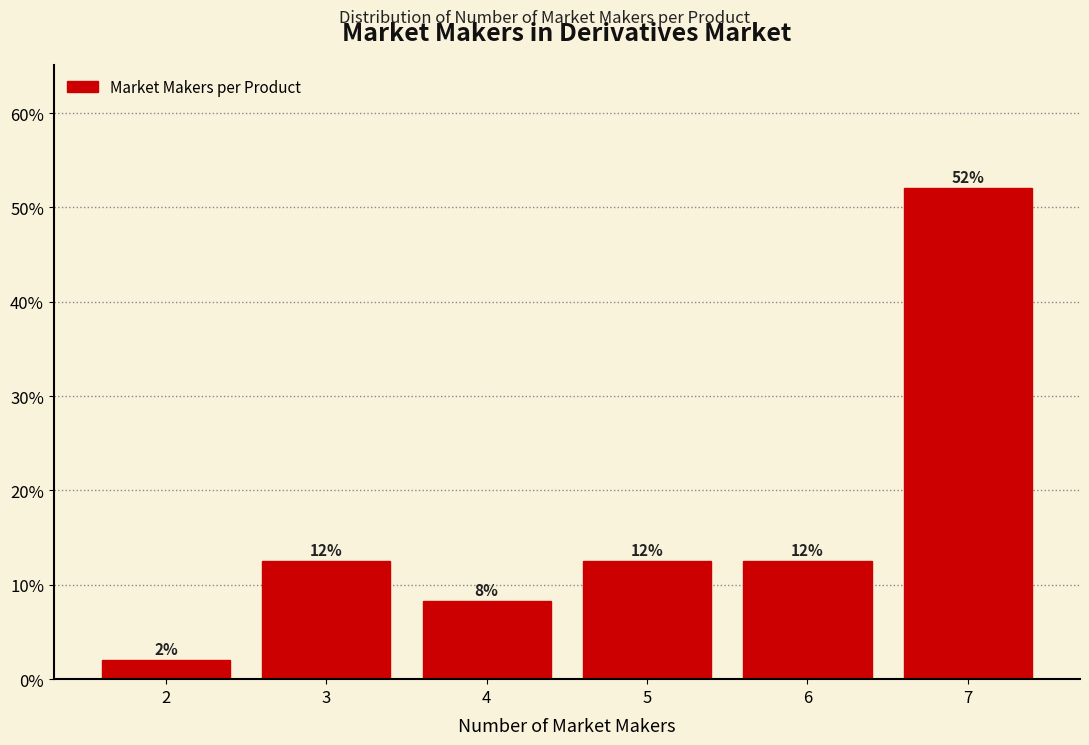

Are the bars horizontal?

No